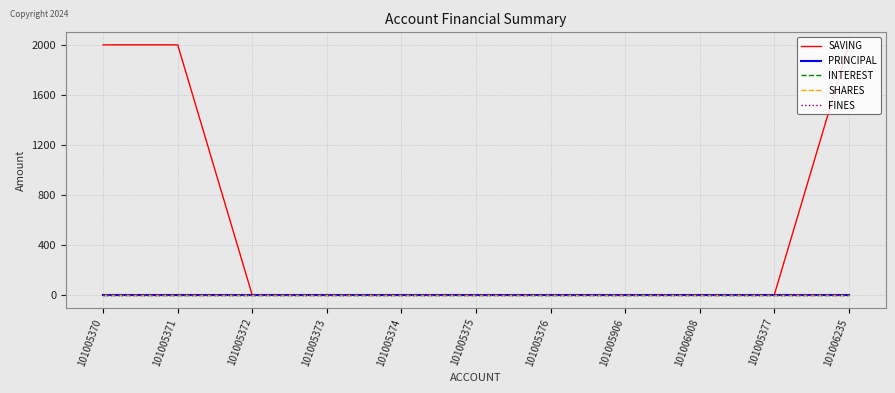

List the series in order of their peak value, highest first.

SAVING, PRINCIPAL, INTEREST, SHARES, FINES